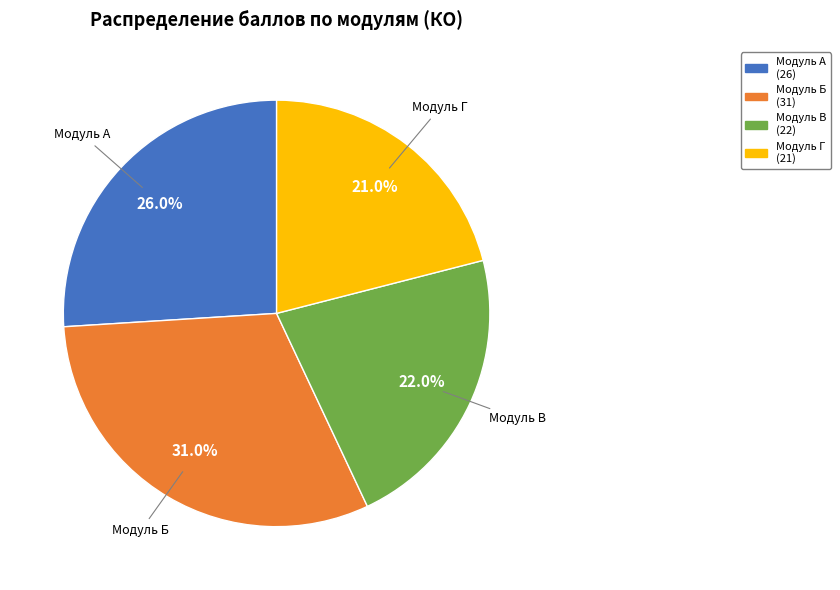

Is there any slice that represents more than half of the pie?

No